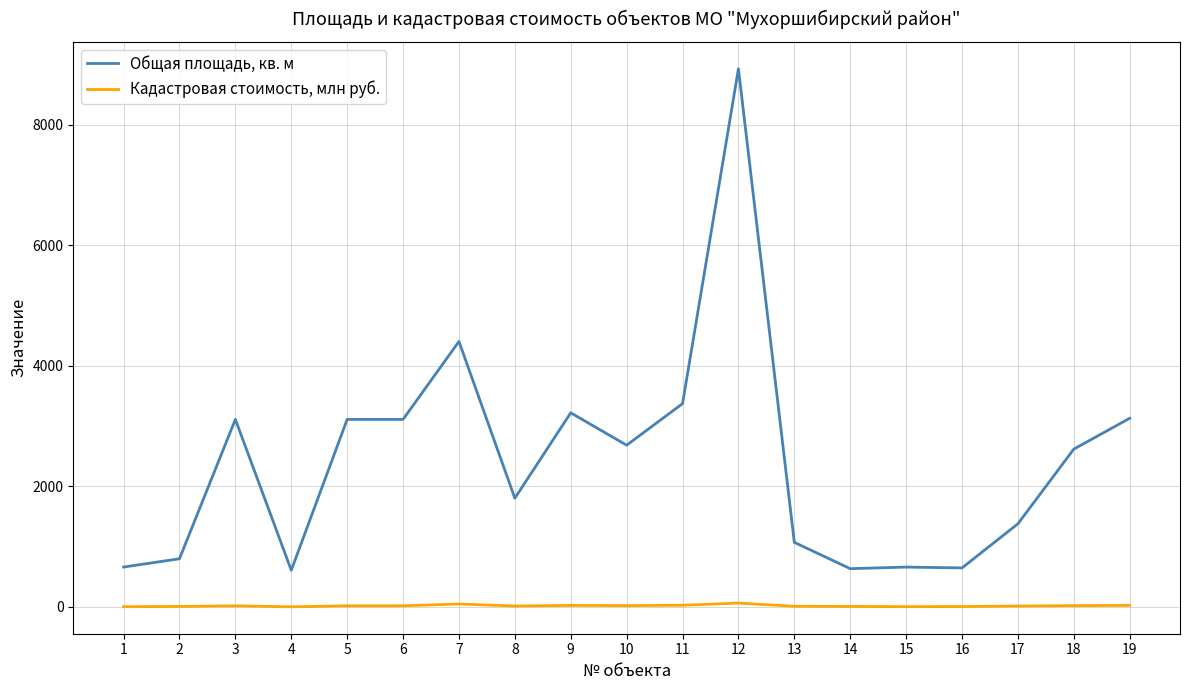

Where is the first local maximum for Общая площадь, кв. м?

3